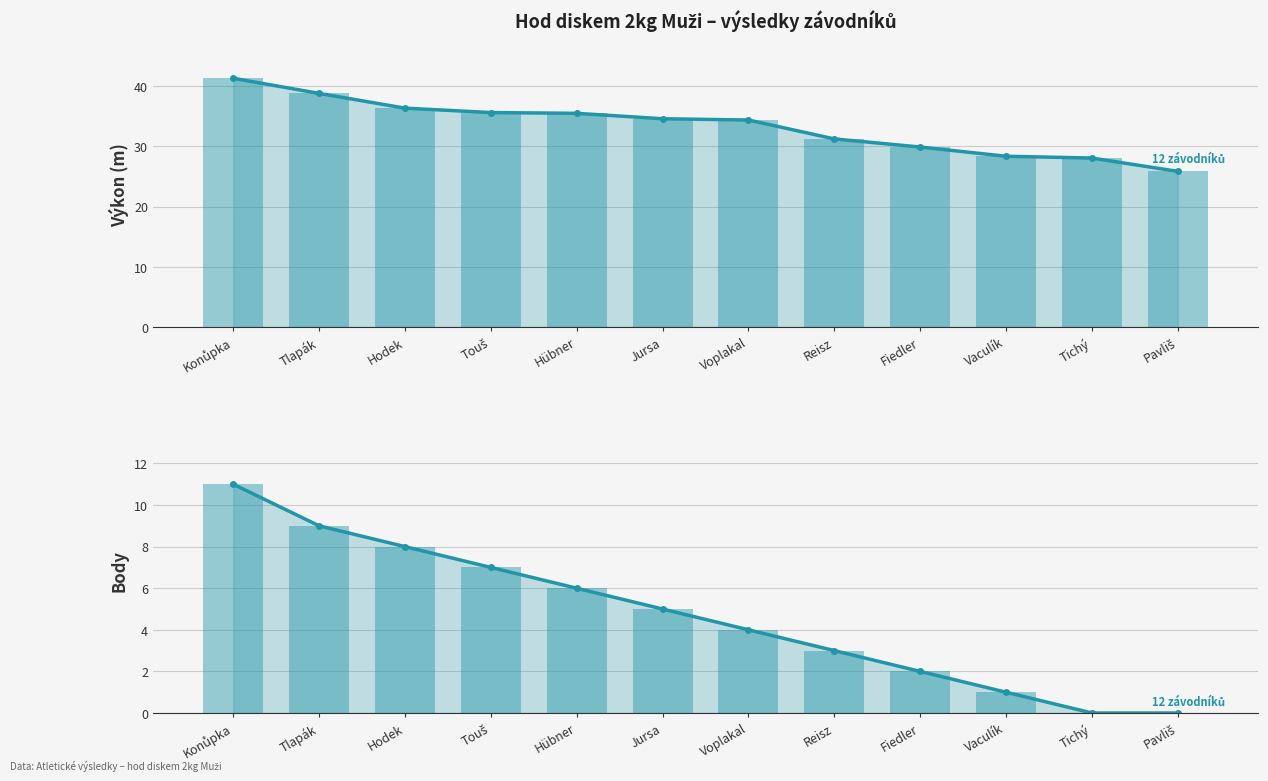

At Voplakal, list the series in order from smallest to largest.

Body (trend), Body, Výkon (trend), Výkon